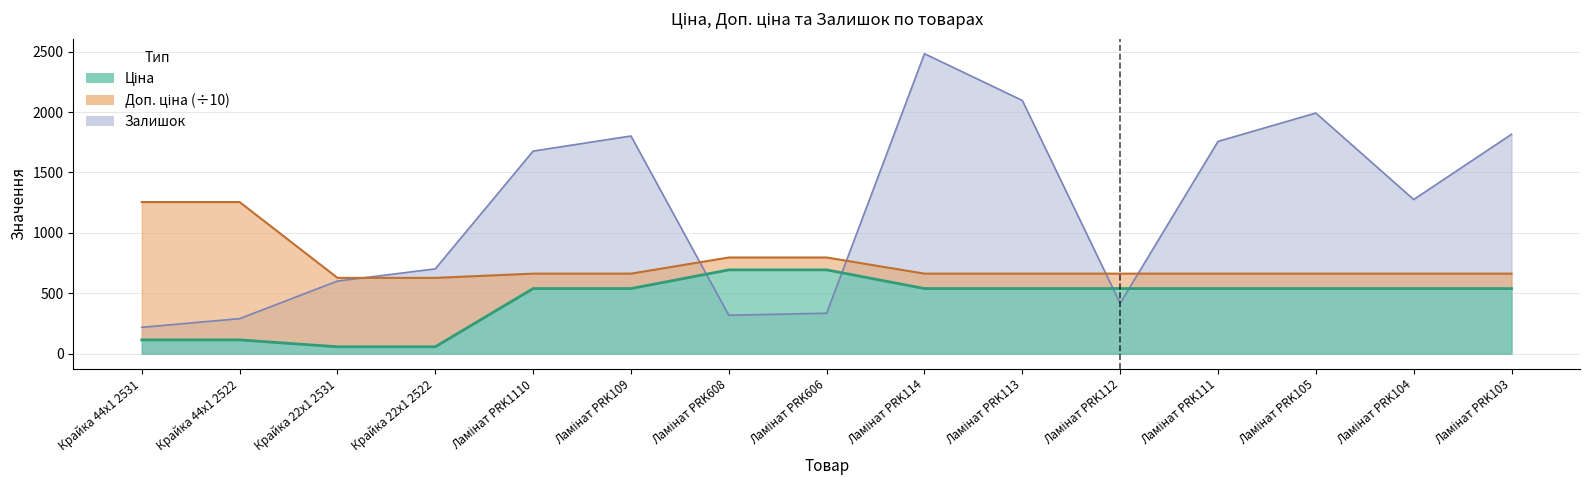

What is the label of the 8th point from the right?

Ламінат PRK606